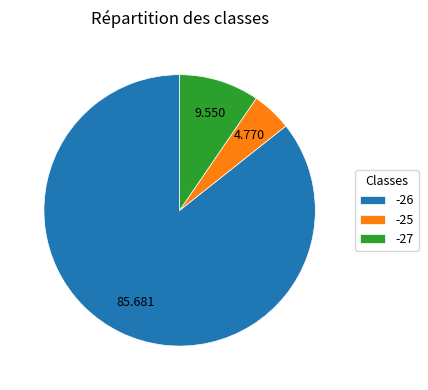

Do -25 and -27 together represent more than half of the pie?

No